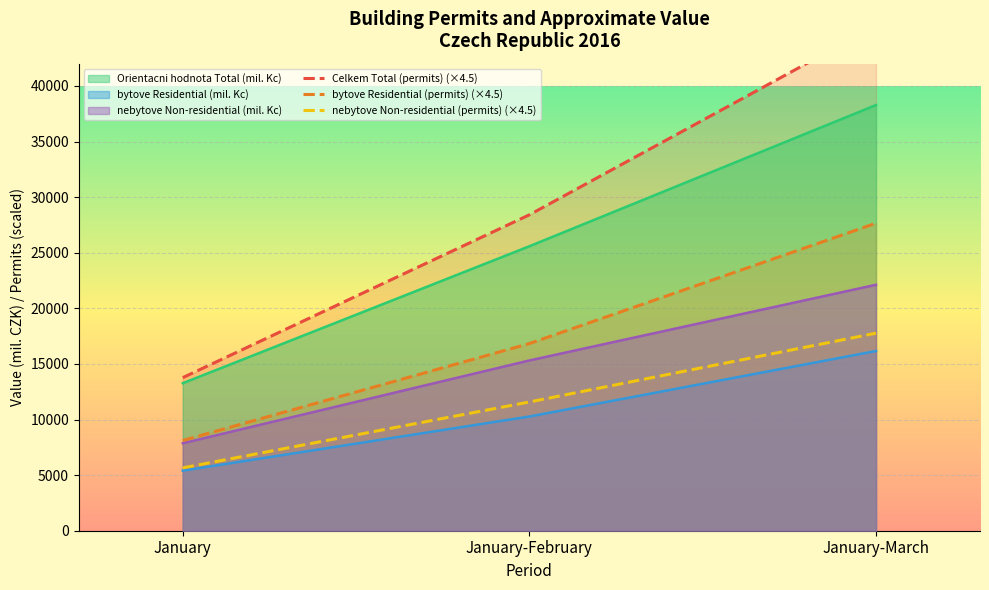

What is the difference between the maximum and minimum values in the nebytove Non-residential (permits) (×4.5) series?

12114.0